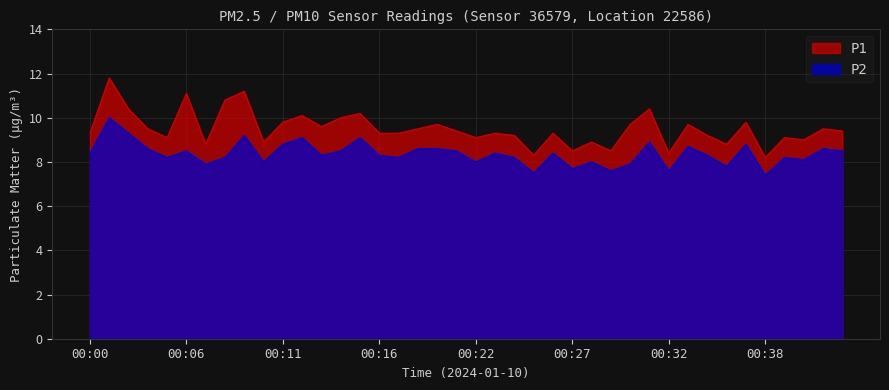

What is the minimum value shown in the chart?

7.4